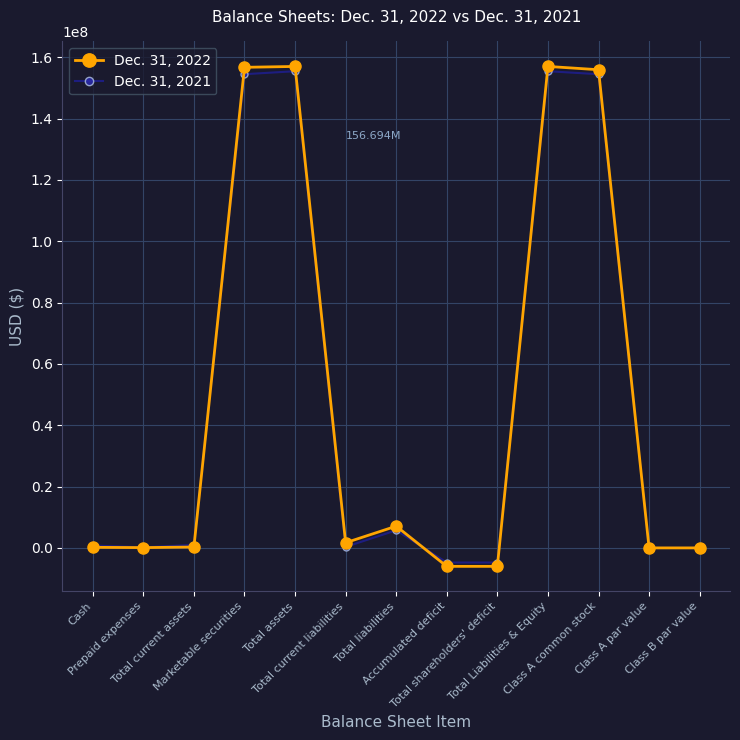

Rank the series at Total current assets from lowest to highest value.

Dec. 31, 2022, Dec. 31, 2021